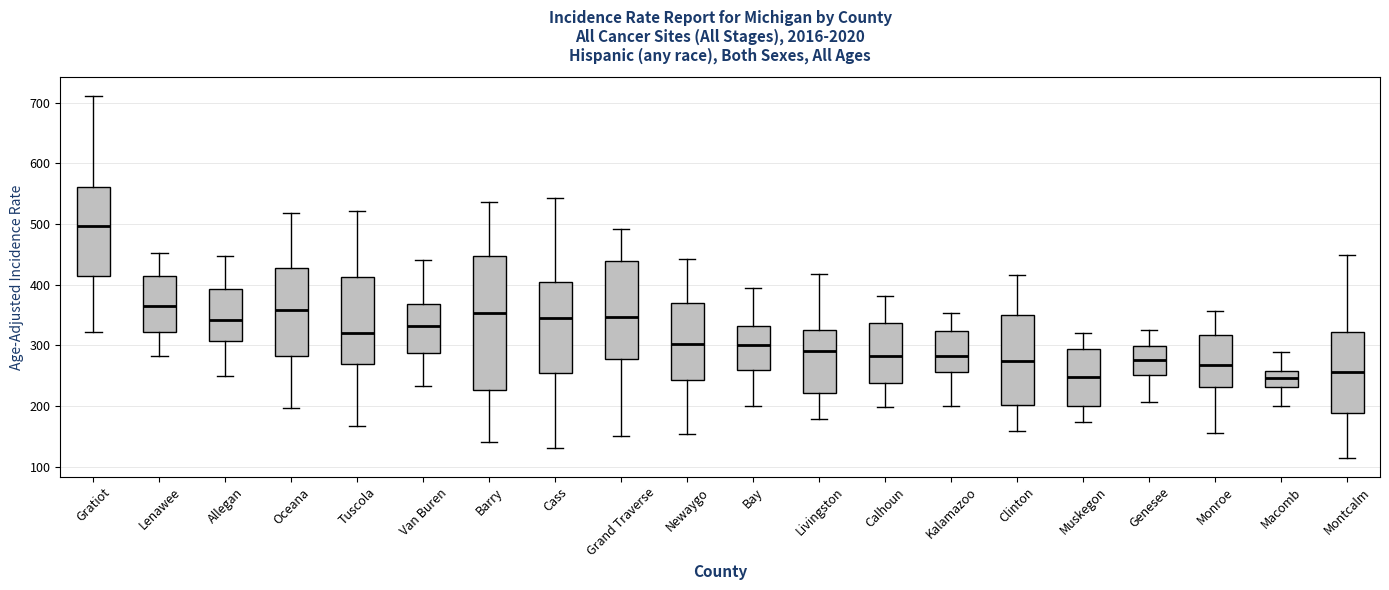

Which box is the tallest, from its lower edge to its upper edge?

Barry